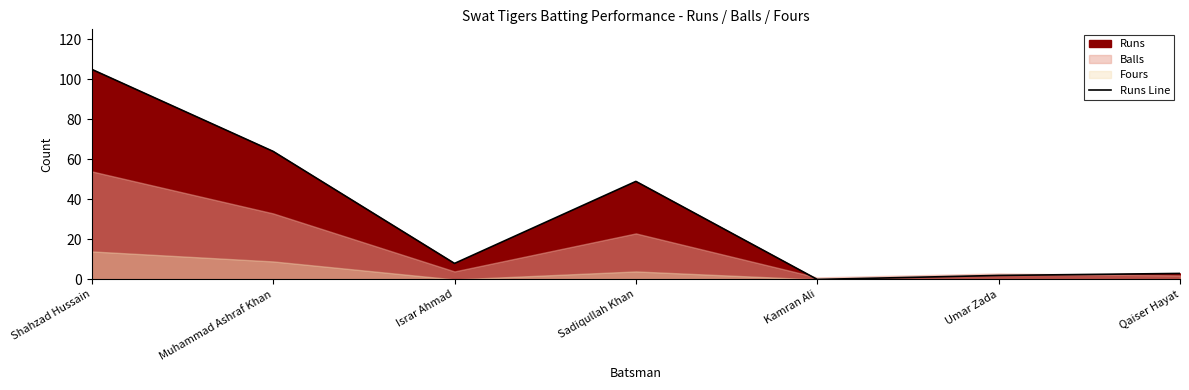

What value does the Runs Line series have at Sadiqullah Khan?

49